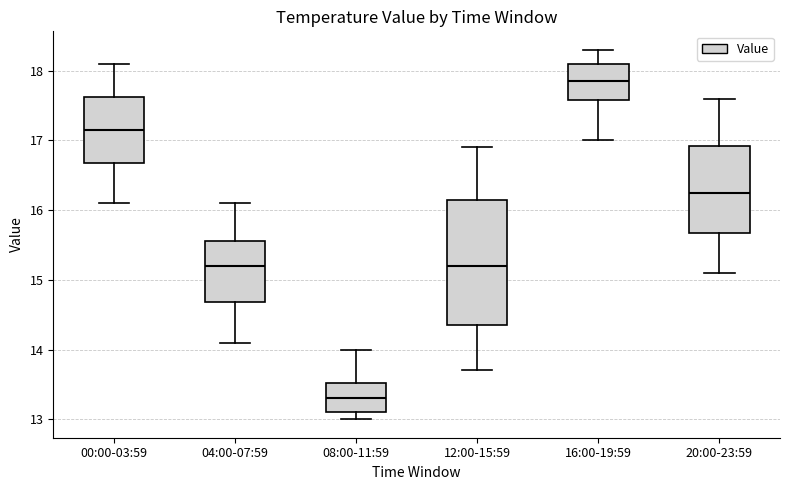

Reading left to right, transcribe this box plot: for each box, give where its median line is, the range the box spans, and where its two whiskers end, as read against the y-axis. The values are not printed on the chart, so give them approximately, as read against the axis.

00:00-03:59: median 17.2, box 16.7 to 17.6, whiskers 16.1 to 18.1
04:00-07:59: median 15.2, box 14.7 to 15.6, whiskers 14.1 to 16.1
08:00-11:59: median 13.3, box 13.1 to 13.5, whiskers 13.0 to 14.0
12:00-15:59: median 15.2, box 14.4 to 16.2, whiskers 13.7 to 16.9
16:00-19:59: median 17.9, box 17.6 to 18.1, whiskers 17.0 to 18.3
20:00-23:59: median 16.3, box 15.7 to 16.9, whiskers 15.1 to 17.6